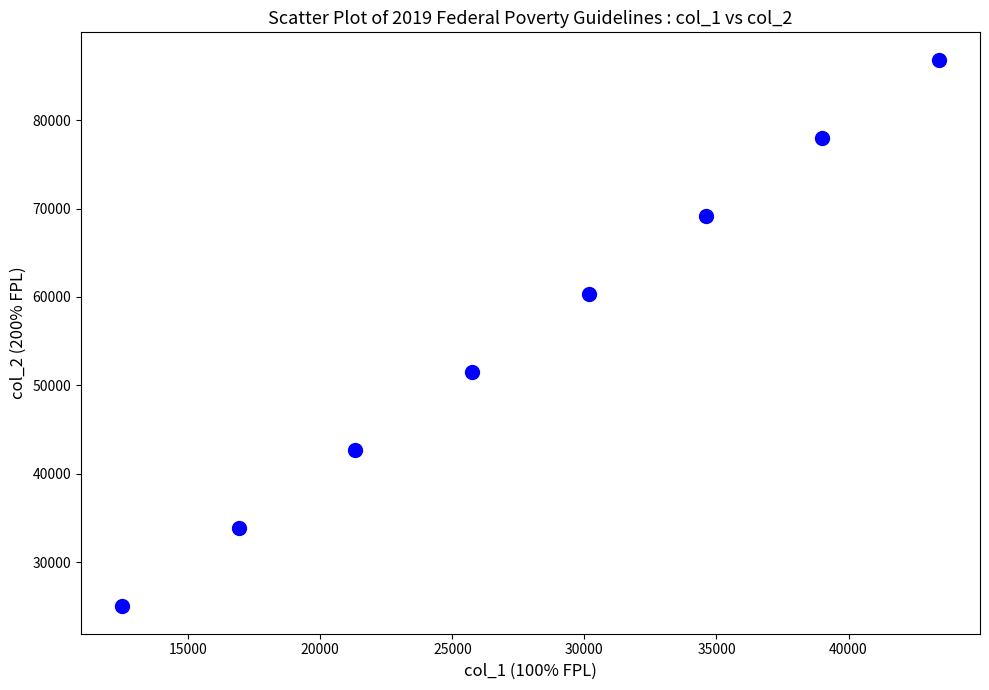

What is the average Y value?

55920